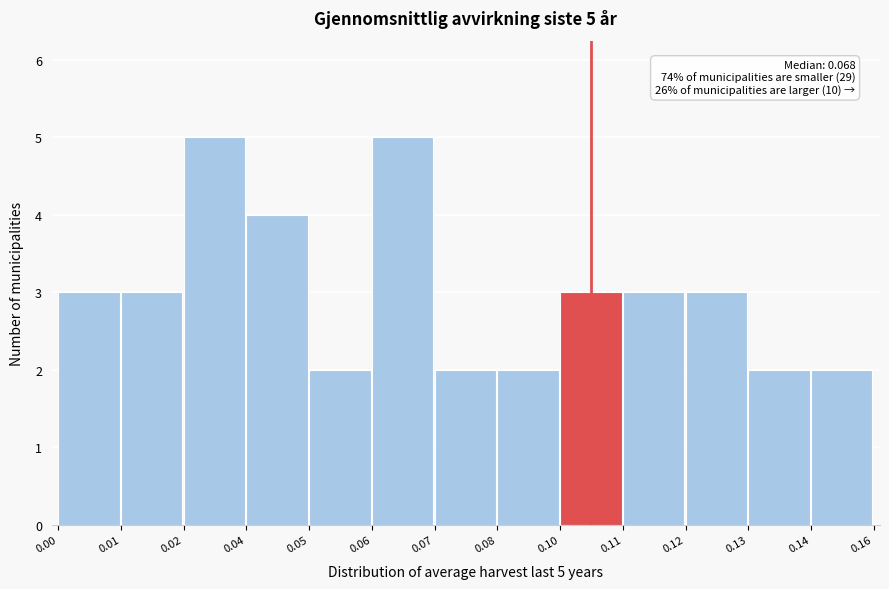

Reading left to right, transcribe all the data shown in this chart.

3	3	5	4	2	5	2	2	3	3	3	2	2